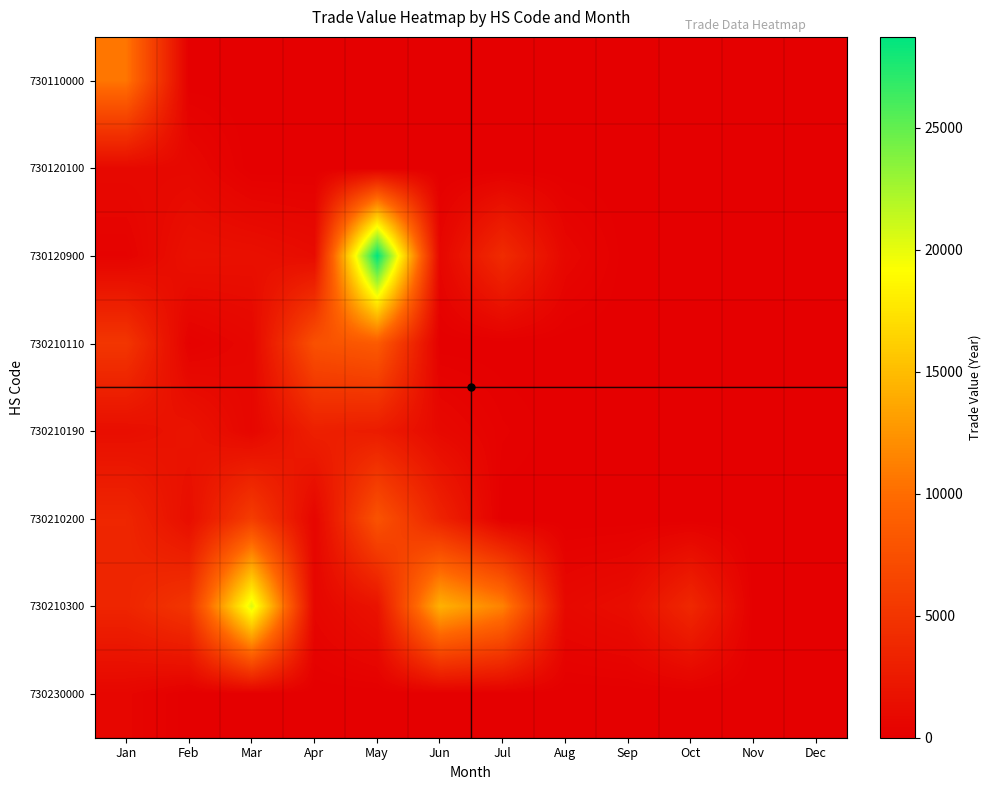

Reading right to left, list all the values displayed in this chart.

730110000: Dec=0	Nov=0	Oct=0	Sep=0	Aug=0	Jul=0	Jun=0	May=0	Apr=0	Mar=0	Feb=0	Jan=10581
730120100: Dec=0	Nov=0	Oct=0	Sep=0	Aug=0	Jul=0	Jun=0	May=0	Apr=0	Mar=0	Feb=839	Jan=880
730120900: Dec=0	Nov=0	Oct=0	Sep=0	Aug=748	Jul=4136	Jun=641	May=28732	Apr=1123	Mar=1547	Feb=1634	Jan=307
730210110: Dec=0	Nov=0	Oct=0	Sep=0	Aug=0	Jul=0	Jun=0	May=8484	Apr=7566	Mar=700	Feb=203	Jan=5090
730210190: Dec=0	Nov=0	Oct=0	Sep=0	Aug=0	Jul=256	Jun=900	May=2654	Apr=3012	Mar=646	Feb=1904	Jan=1361
730210200: Dec=0	Nov=0	Oct=0	Sep=0	Aug=0	Jul=0	Jun=3293	May=7809	Apr=547	Mar=5761	Feb=1351	Jan=3600
730210300: Dec=0	Nov=0	Oct=3781	Sep=1337	Aug=881	Jul=11343	Jun=14330	May=1825	Apr=644	Mar=20401	Feb=5091	Jan=3500
730230000: Dec=0	Nov=0	Oct=0	Sep=0	Aug=0	Jul=0	Jun=0	May=0	Apr=0	Mar=0	Feb=0	Jan=616